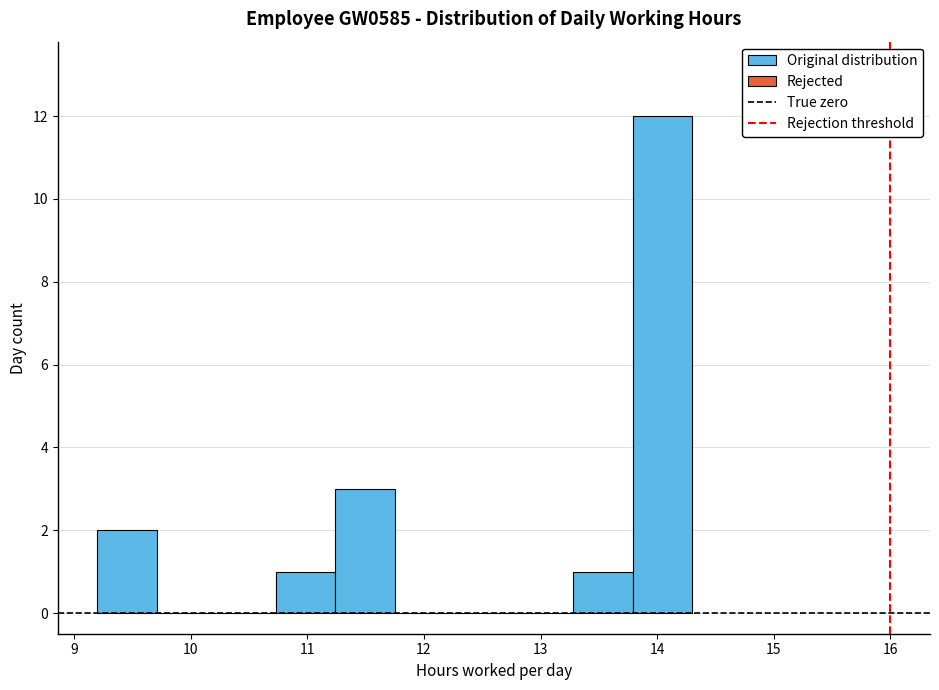

Over which range of the x-axis is the bar tallest?

13.79 to 14.30